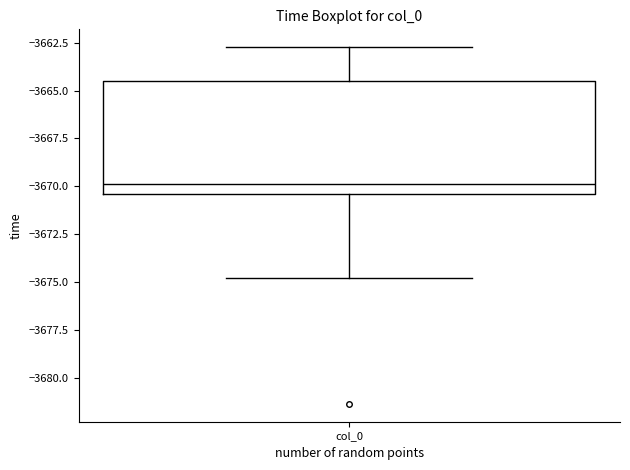

Where does the lower whisker of the box for col_0 end on the y-axis? The values are not printed on the chart, so give them approximately, as read against the axis.

-3675.0